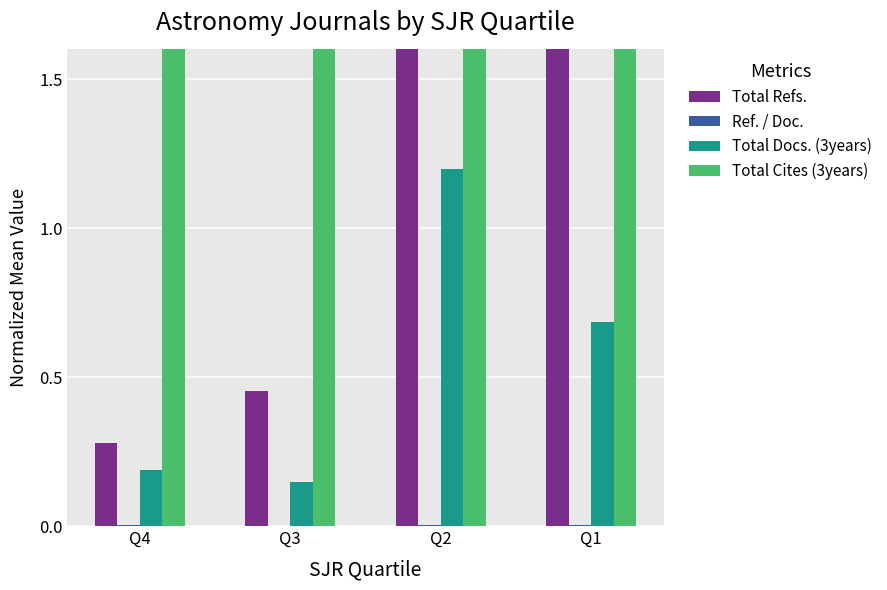

Which category has the lowest value in the Total Cites (3years) series?

Q3